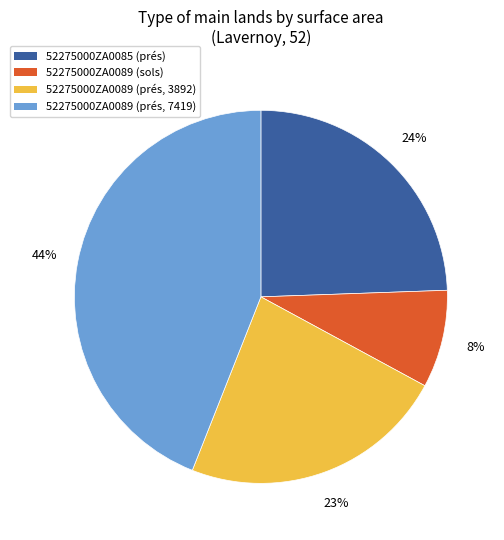

Which has a higher value, 52275000ZA0089 (prés, 3892) or 52275000ZA0089 (sols)?

52275000ZA0089 (prés, 3892)